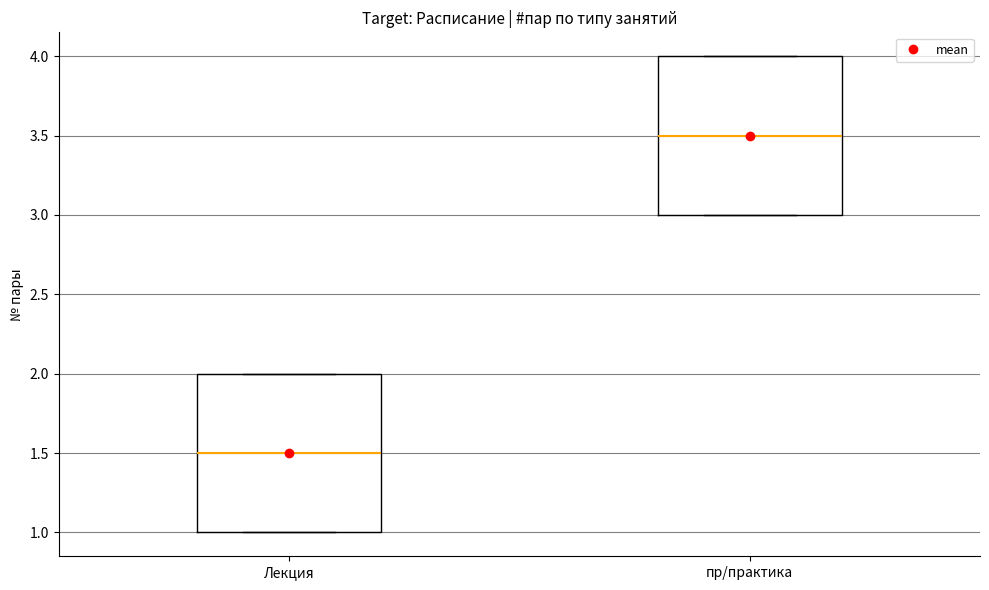

Which box's median line is the highest?

пр/практика